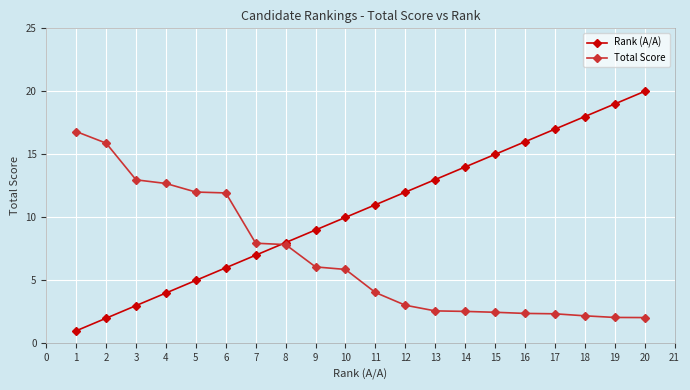

What is the difference between the highest and lowest values at 16?

13.6